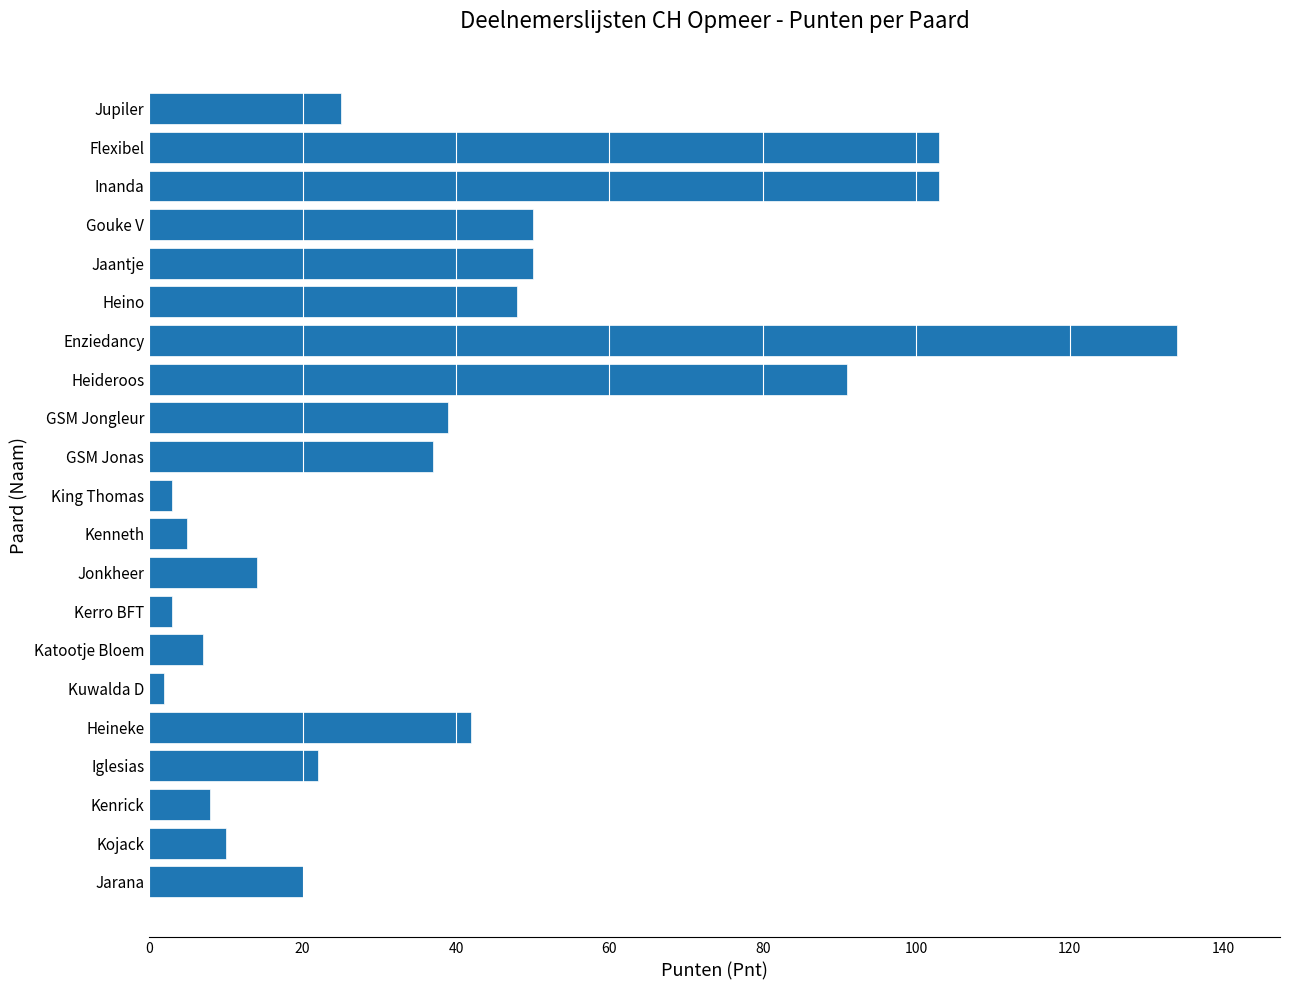

What is the sum of all values?

816